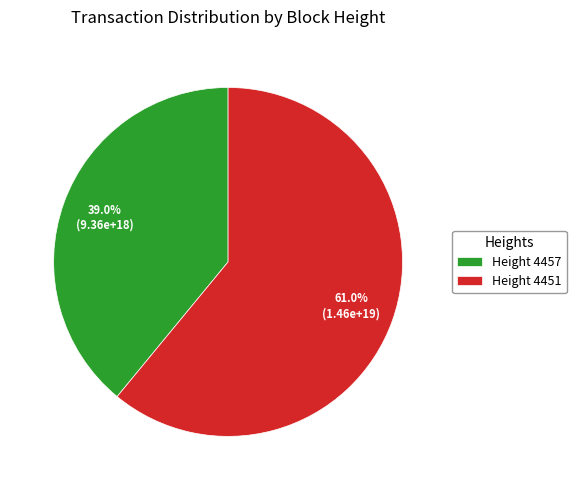

Approximately how many times larger is the value at Height 4457 compared to Height 4451?

0.6